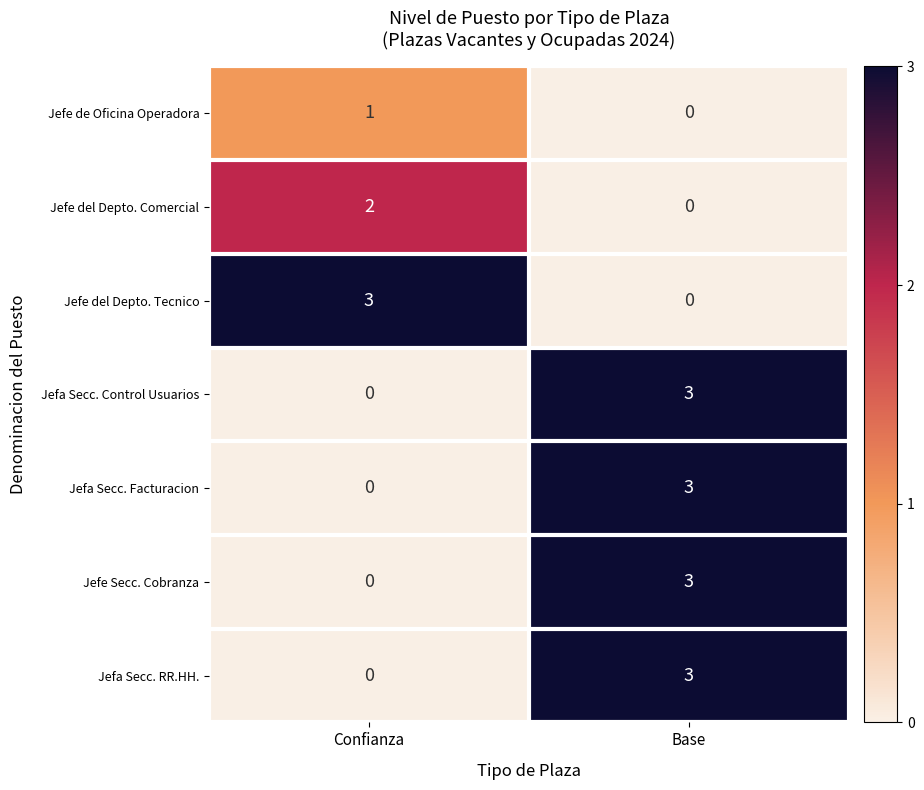

Reading right to left, what are all the values shown in this chart?

Jefe de Oficina Operadora: 0	1
Jefe del Depto. Comercial: 0	2
Jefe del Depto. Tecnico: 0	3
Jefa Secc. Control Usuarios: 3	0
Jefa Secc. Facturacion: 3	0
Jefe Secc. Cobranza: 3	0
Jefa Secc. RR.HH.: 3	0